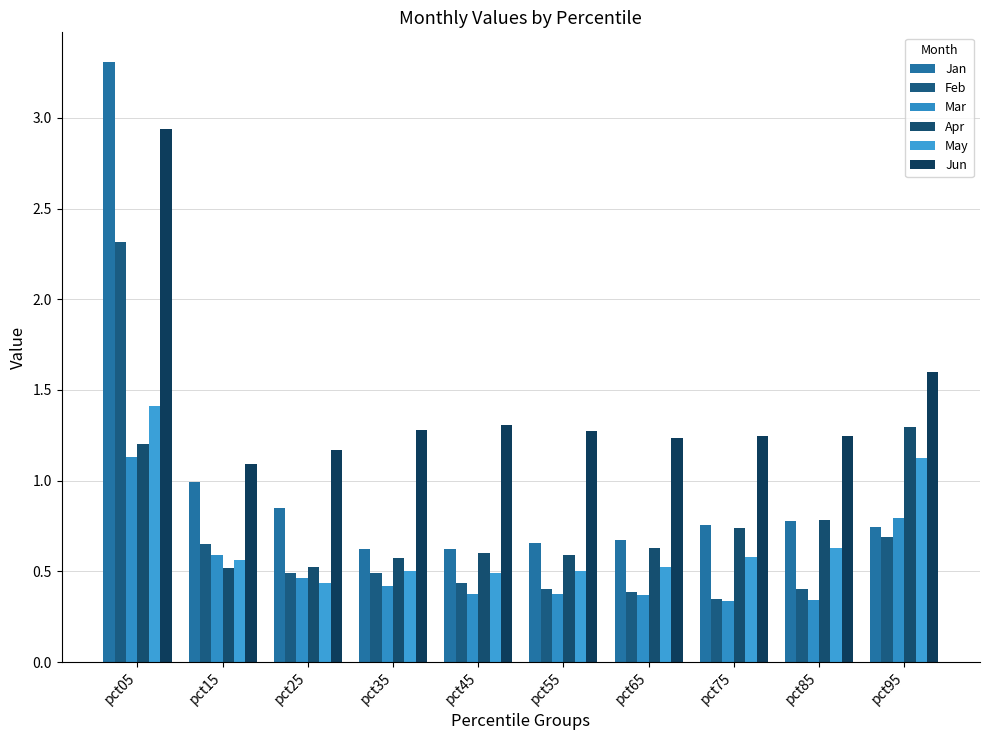

Is the value of Feb at pct25 greater than the value of Jun at pct15?

No